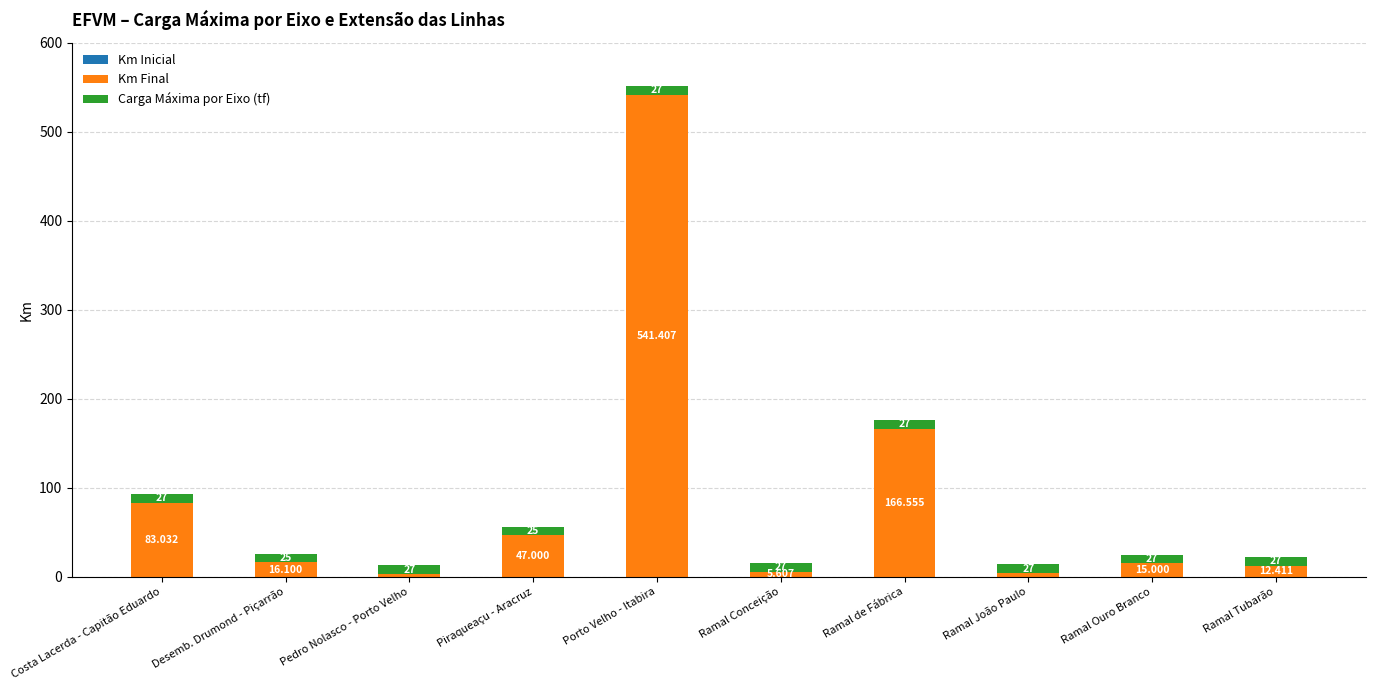

Are the bars horizontal?

No